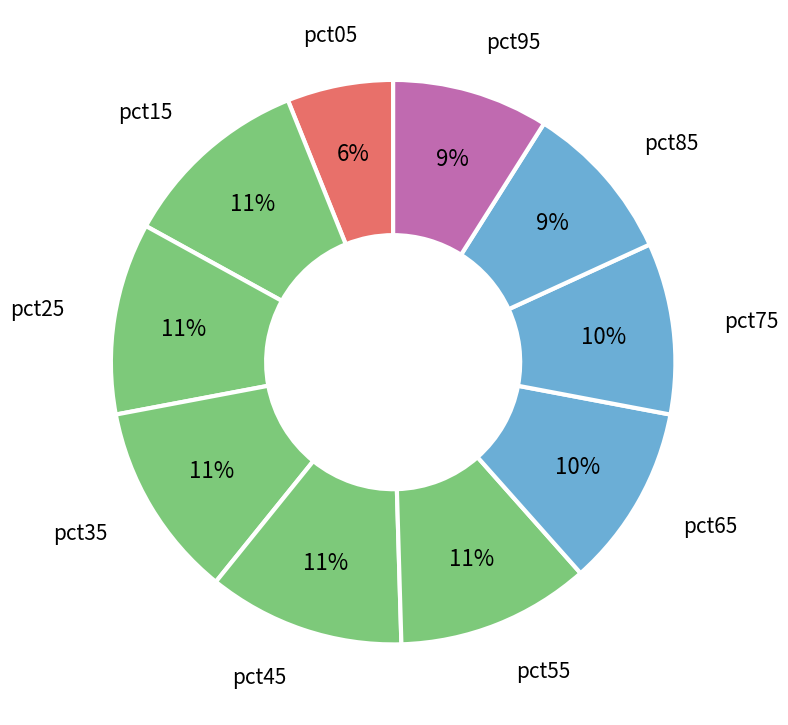

What is the largest slice in the pie chart?

pct45